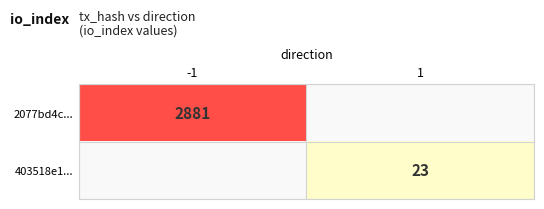

The value of 2077bd4c... at -1 is 1609. True or false?

False